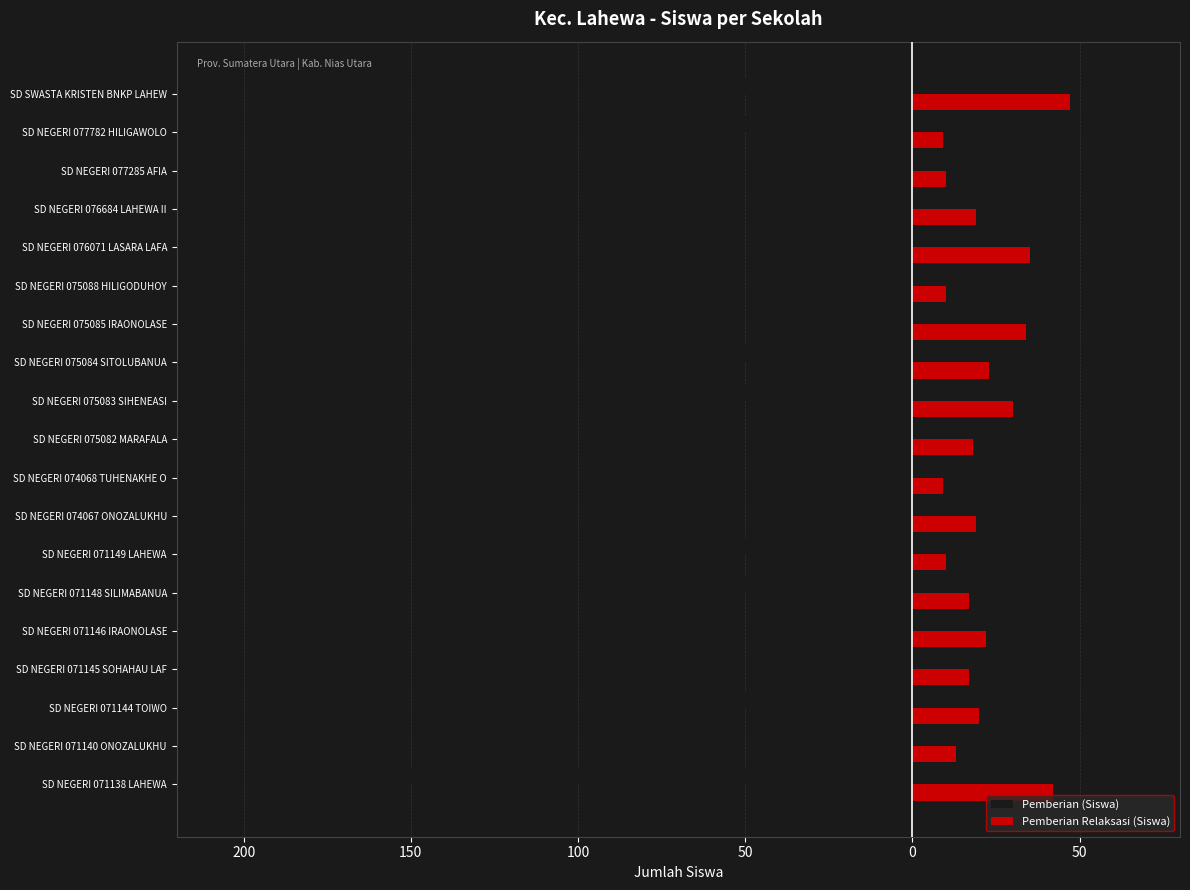

What are all the series names shown in the legend?

Pemberian (Siswa), Pemberian Relaksasi (Siswa)